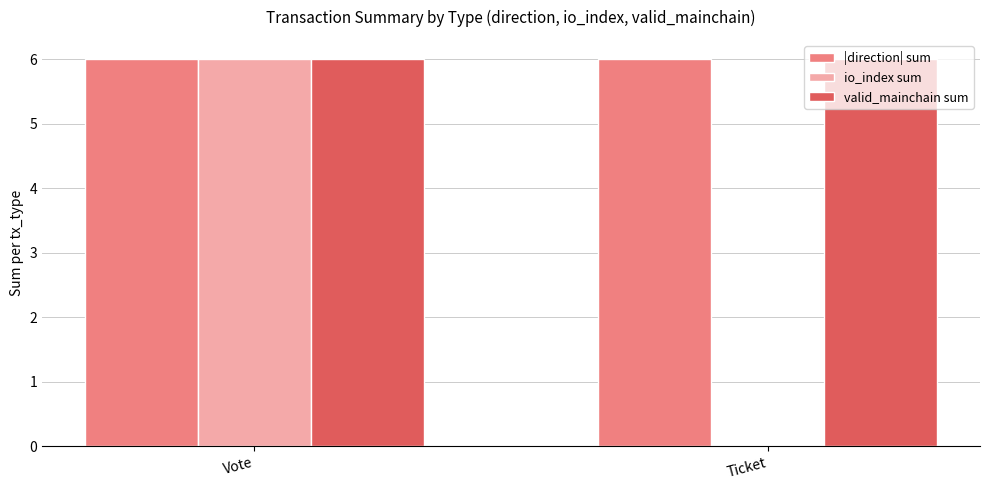

Is it true that io_index sum equals 6 at Vote?

True